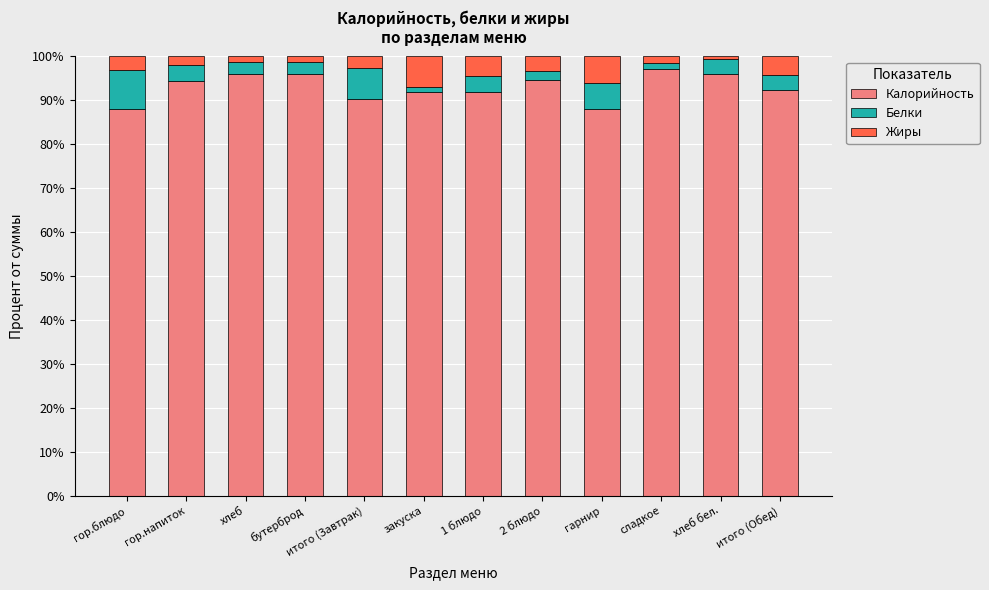

What is the total value across all series at итого (Обед)?

100.0